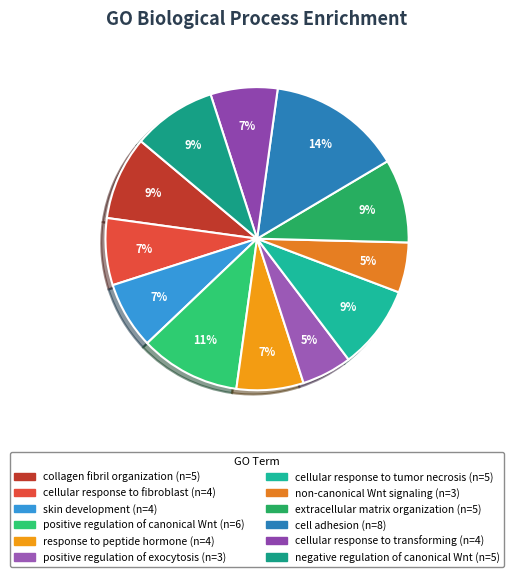

How many slices are in this pie chart?

12